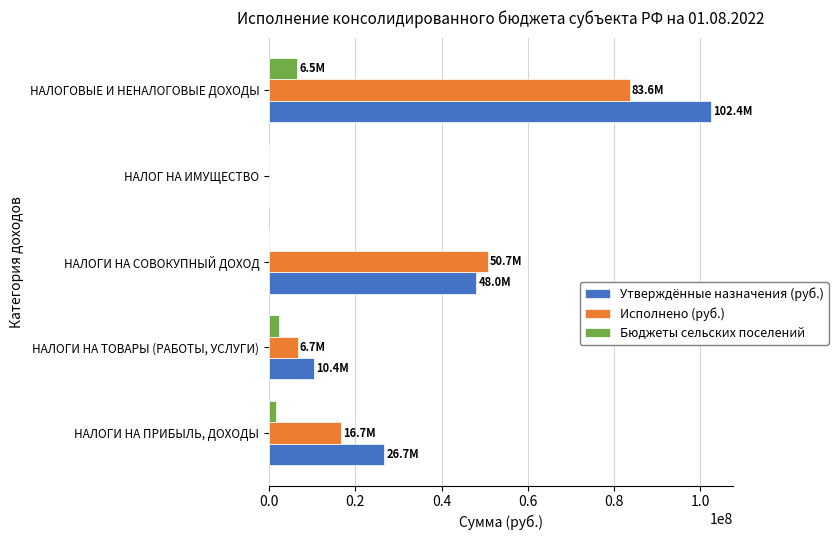

Is it true that Утверждённые назначения (руб.) equals 10393800.0 at НАЛОГИ НА ТОВАРЫ (РАБОТЫ, УСЛУГИ)?

True